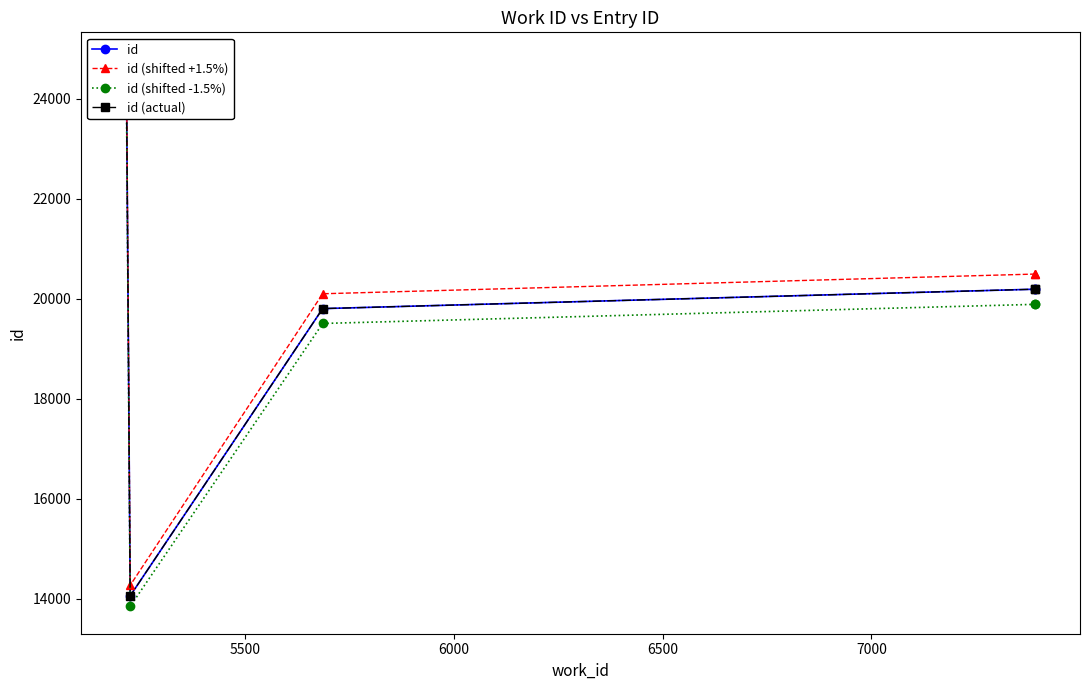

Which has a higher value, 6000 or 5500?

6000